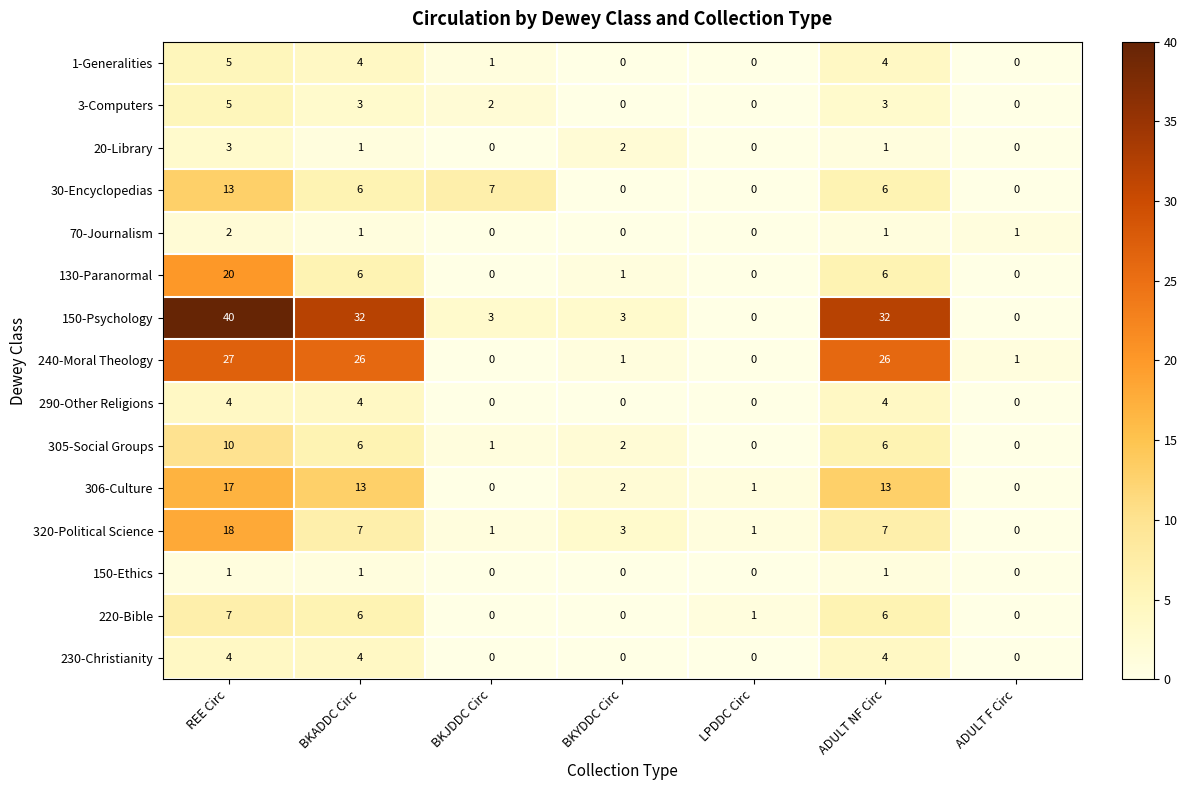

What is the maximum value shown in the chart?

40